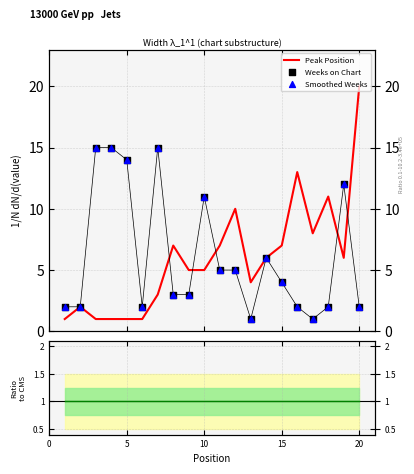

Which series has the largest total across all categories?

Weeks on Chart